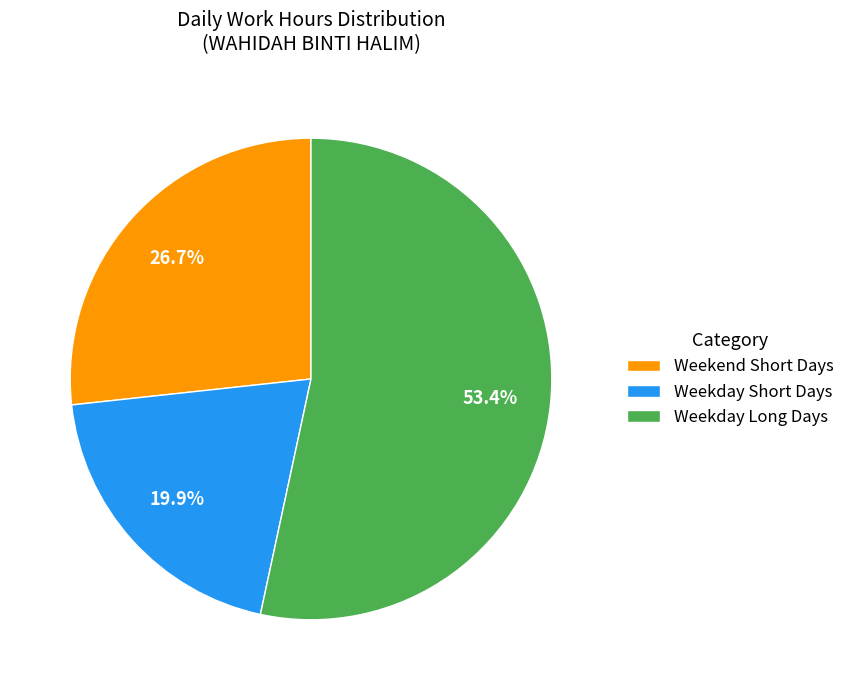

Does Weekend Short Days account for over 50% of the chart?

No